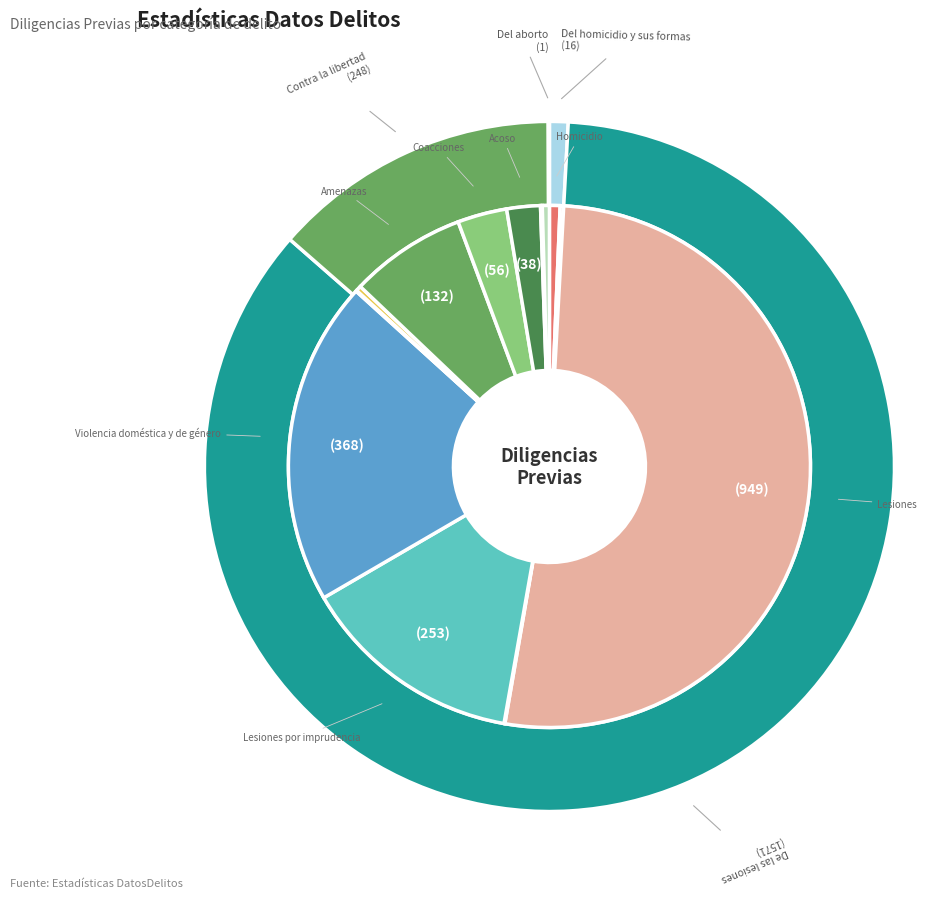

Rank the series by their average value, from highest to lowest.

outer, inner